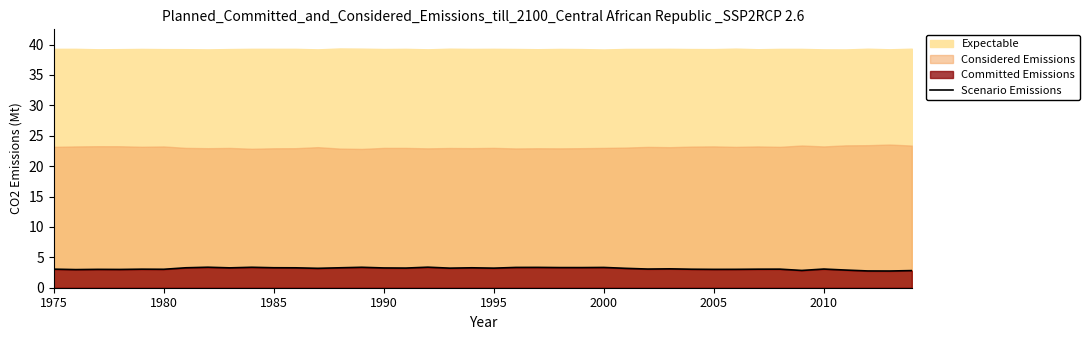

How many lines are shown in the chart?

1